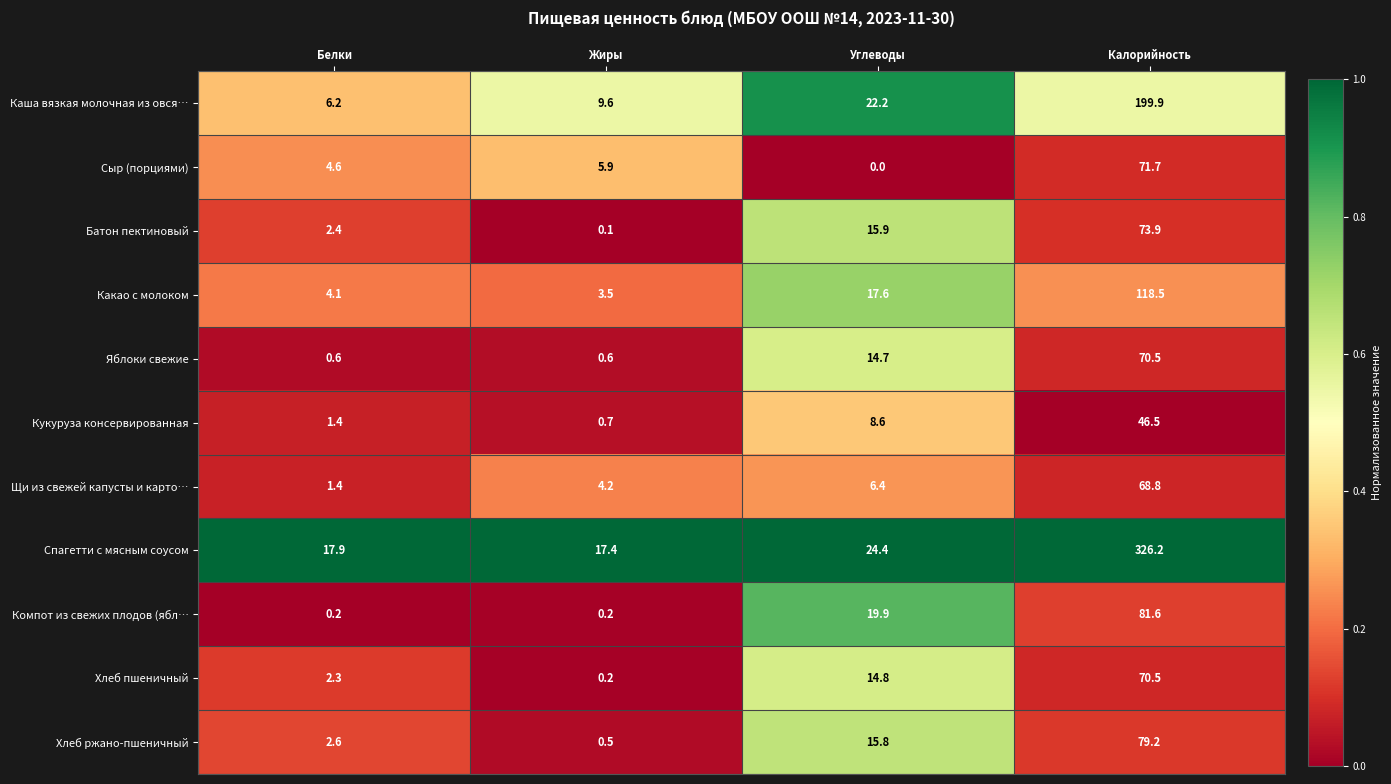

What is the difference between the second highest and second lowest values in the Хлеб ржано-пшеничный series?

13.2